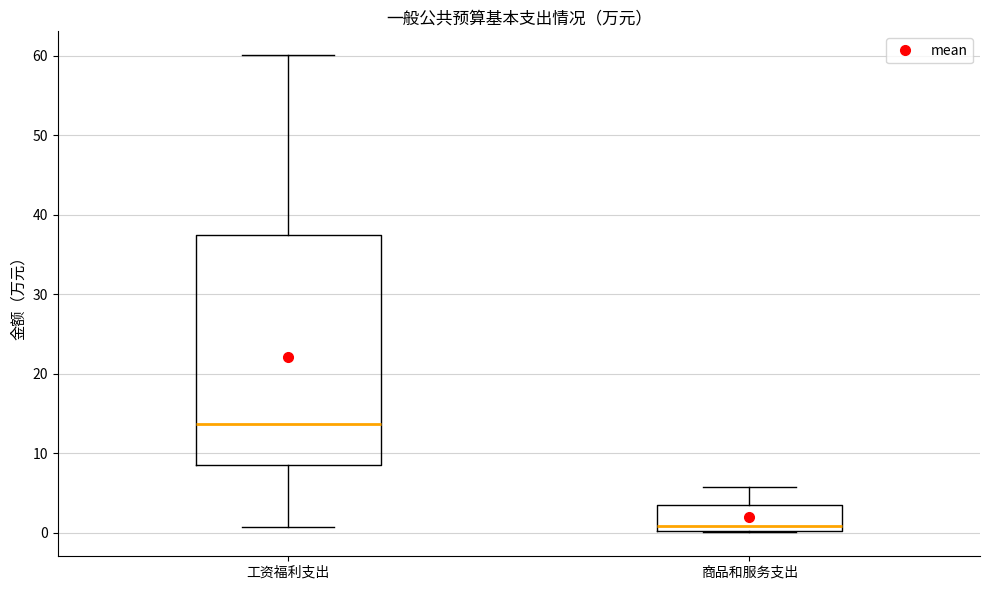

Where does the median line of the box for 商品和服务支出 sit on the y-axis? The values are not printed on the chart, so give them approximately, as read against the axis.

1